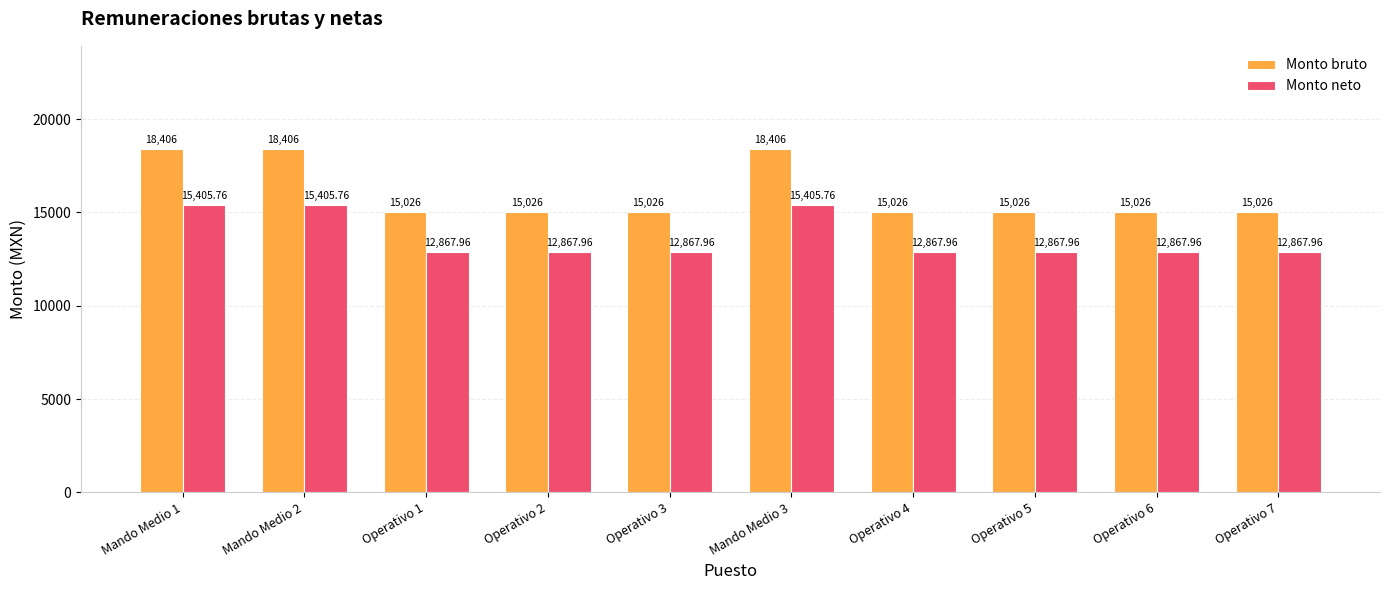

What is the label of the 2nd bar from the left?

Mando Medio 2